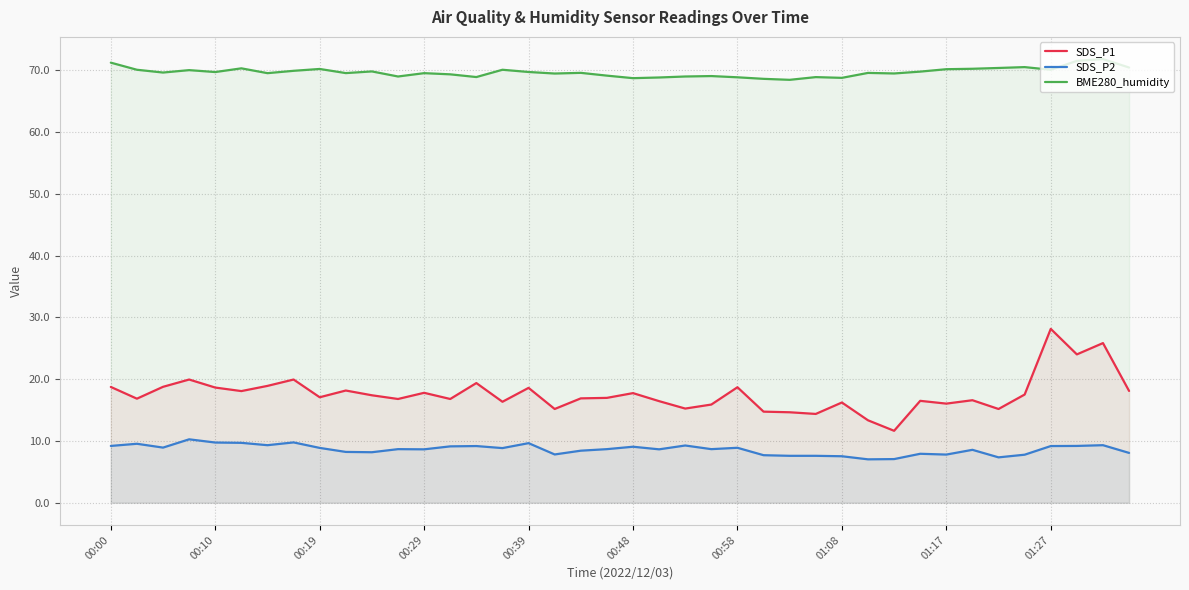

True or false: SDS_P1 and BME280_humidity intersect in this chart.

False